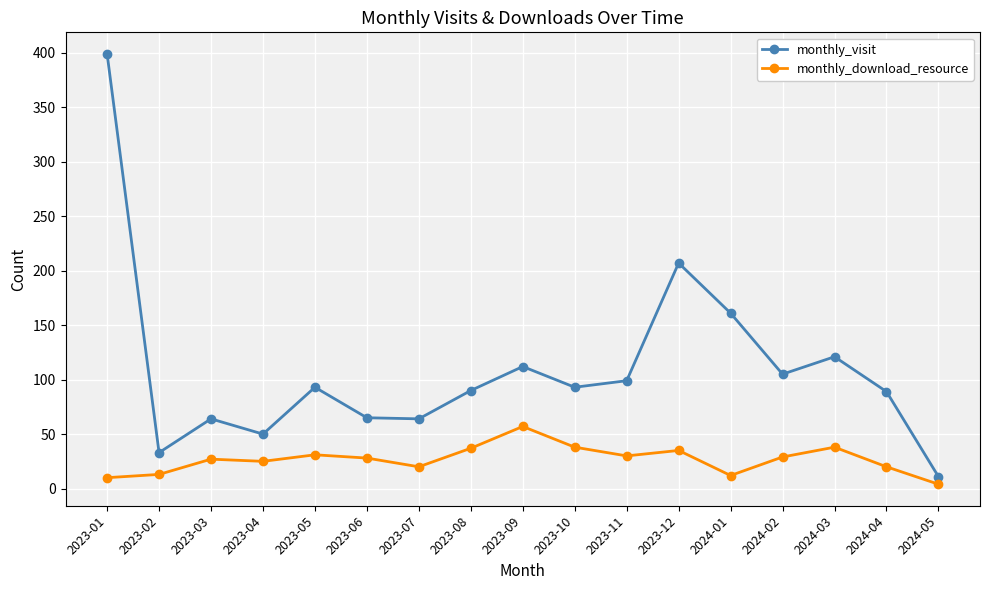

At which category is the sum across all series the highest?

2023-01